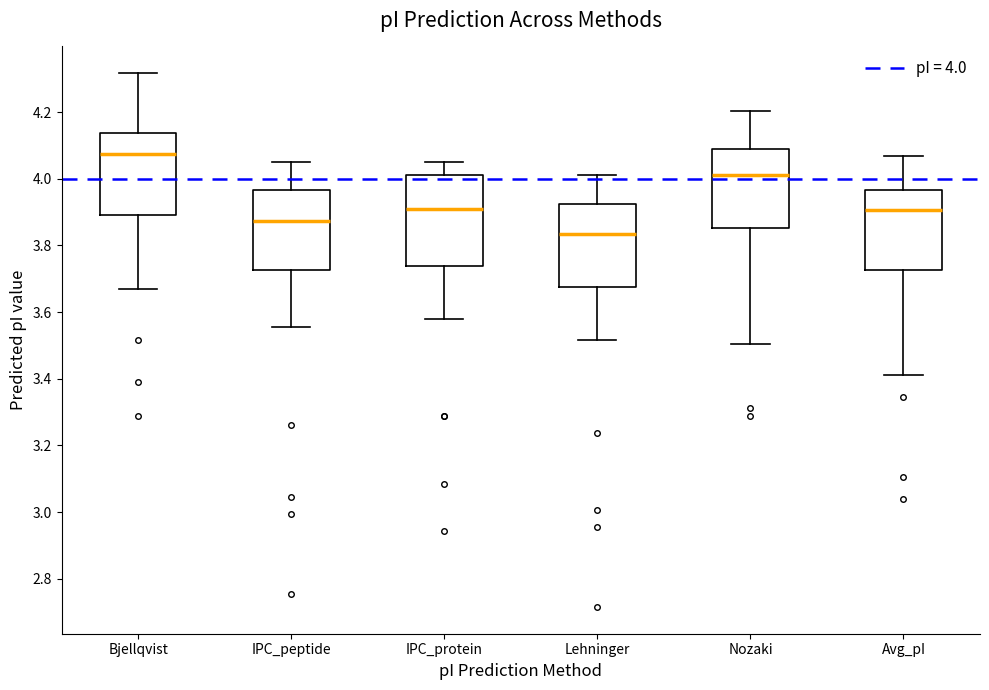

Reading left to right, transcribe this box plot: for each box, give where its median line is, the range the box spans, and where its two whiskers end, as read against the y-axis. The values are not printed on the chart, so give them approximately, as read against the axis.

Bjellqvist: median 4.08, box 3.90 to 4.14, whiskers 3.66 to 4.32
IPC_peptide: median 3.88, box 3.72 to 3.96, whiskers 3.56 to 4.06
IPC_protein: median 3.92, box 3.74 to 4.02, whiskers 3.58 to 4.06
Lehninger: median 3.84, box 3.68 to 3.92, whiskers 3.52 to 4.02
Nozaki: median 4.02, box 3.86 to 4.08, whiskers 3.50 to 4.20
Avg_pI: median 3.90, box 3.72 to 3.96, whiskers 3.42 to 4.06